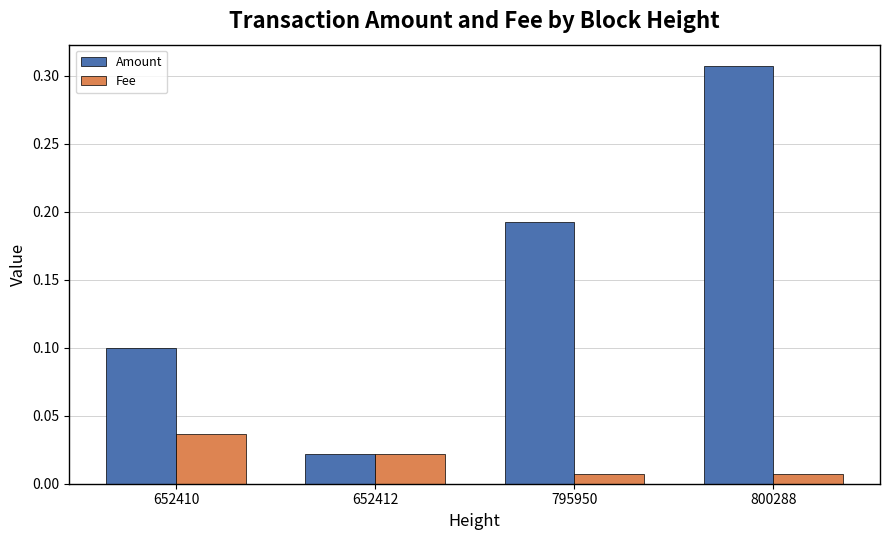

Rank the series by their average value, from highest to lowest.

Amount, Fee